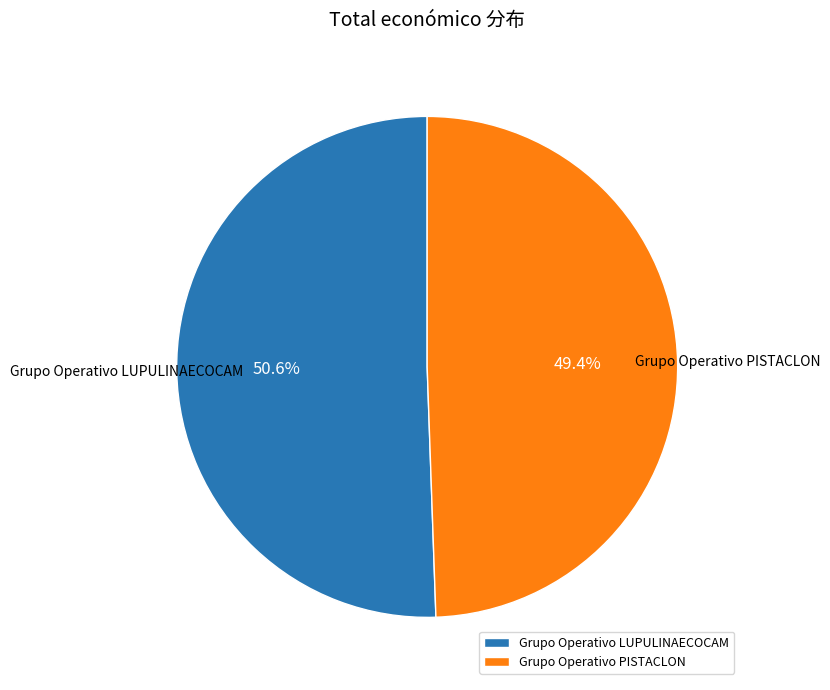

Rank the categories by value from highest to lowest.

Grupo Operativo LUPULINAECOCAM, Grupo Operativo PISTACLON